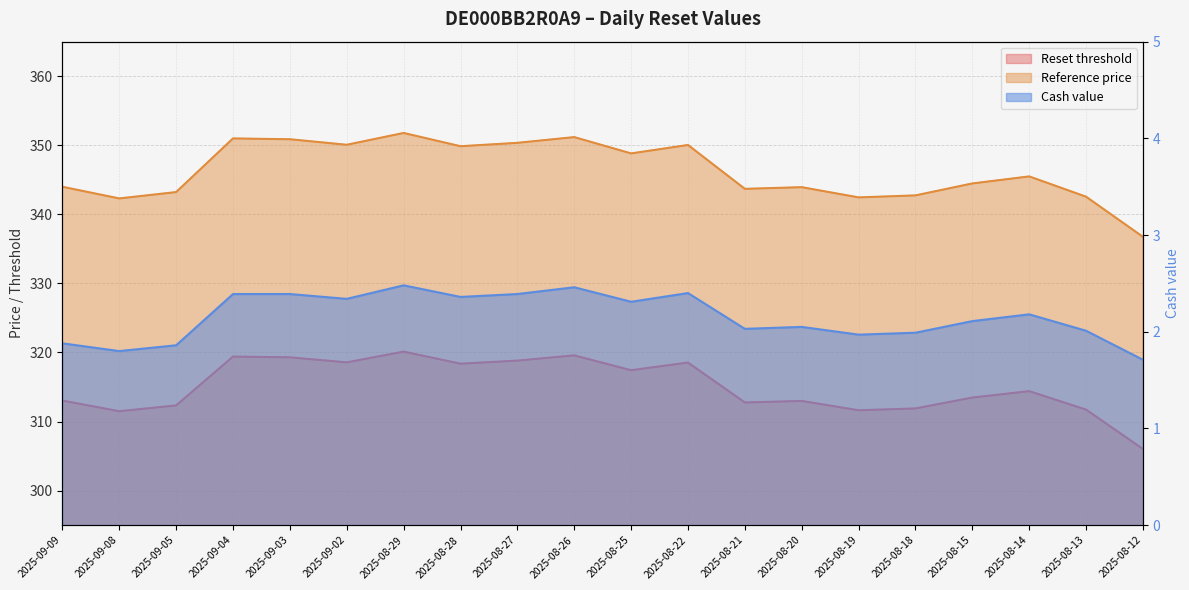

Reading left to right, list all the values displayed in this chart.

Reset threshold: 2025-09-09=313.0	2025-09-08=311.5	2025-09-05=312.3	2025-09-04=319.4	2025-09-03=319.3	2025-09-02=318.6	2025-08-29=320.1	2025-08-28=318.4	2025-08-27=318.8	2025-08-26=319.6	2025-08-25=317.4	2025-08-22=318.5	2025-08-21=312.8	2025-08-20=313.0	2025-08-19=311.6	2025-08-18=311.9	2025-08-15=313.5	2025-08-14=314.4	2025-08-13=311.7	2025-08-12=306.0
Reference price: 2025-09-09=344.0	2025-09-08=342.3	2025-09-05=343.2	2025-09-04=351.0	2025-09-03=350.9	2025-09-02=350.1	2025-08-29=351.8	2025-08-28=349.9	2025-08-27=350.4	2025-08-26=351.2	2025-08-25=348.8	2025-08-22=350.0	2025-08-21=343.7	2025-08-20=343.9	2025-08-19=342.4	2025-08-18=342.7	2025-08-15=344.5	2025-08-14=345.5	2025-08-13=342.6	2025-08-12=336.7
Cash value: 2025-09-09=1.9	2025-09-08=1.8	2025-09-05=1.9	2025-09-04=2.4	2025-09-03=2.4	2025-09-02=2.3	2025-08-29=2.5	2025-08-28=2.4	2025-08-27=2.4	2025-08-26=2.5	2025-08-25=2.3	2025-08-22=2.4	2025-08-21=2.0	2025-08-20=2.0	2025-08-19=2.0	2025-08-18=2.0	2025-08-15=2.1	2025-08-14=2.2	2025-08-13=2.0	2025-08-12=1.7